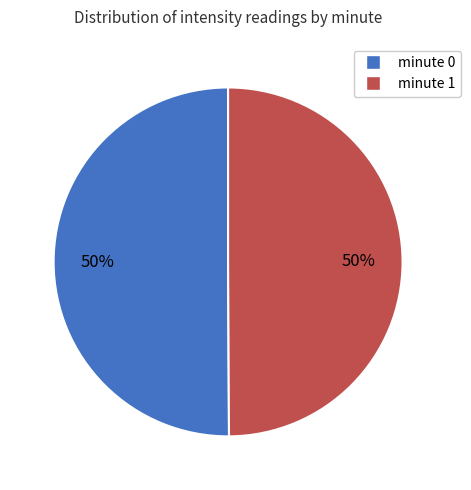

To the nearest percent, what is the average slice percentage?

50%